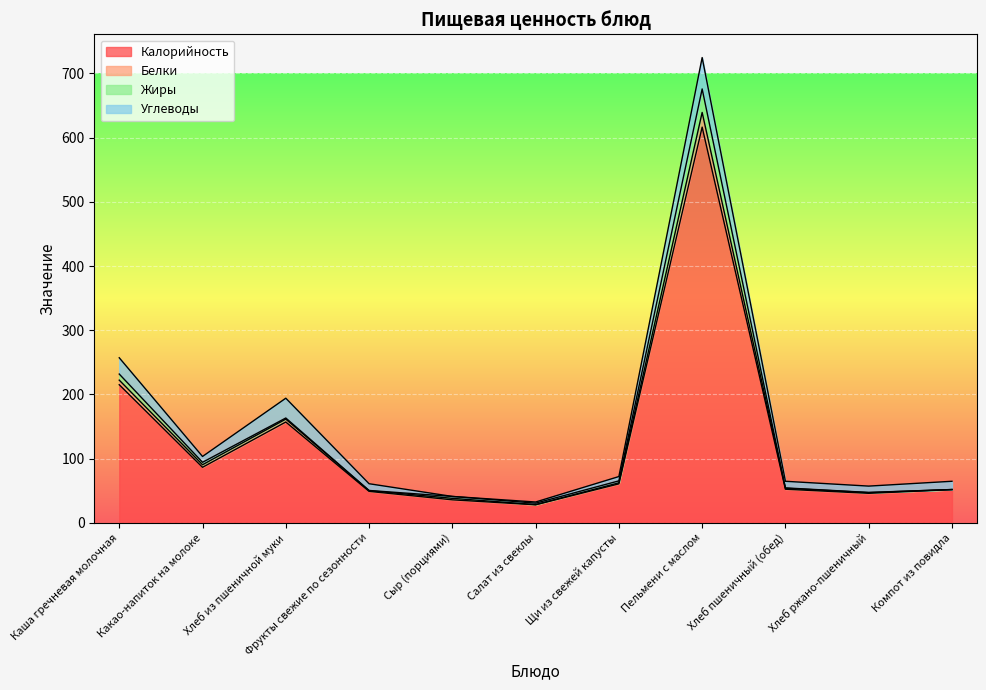

What is the label of the 1st point from the right?

Компот из повидла